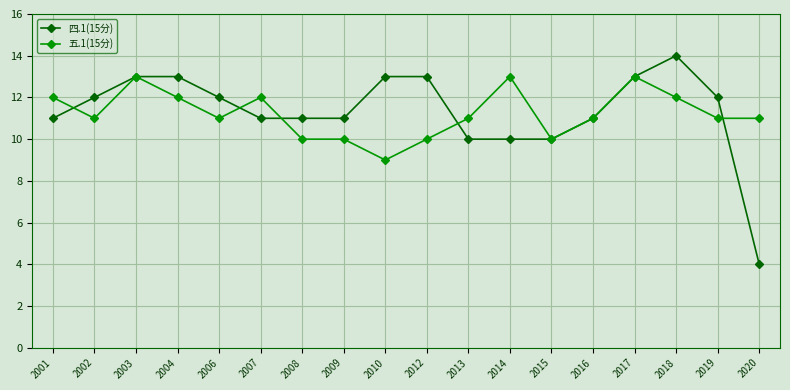

At 2012, list the series in order from largest to smallest.

四.1(15分), 五.1(15分)